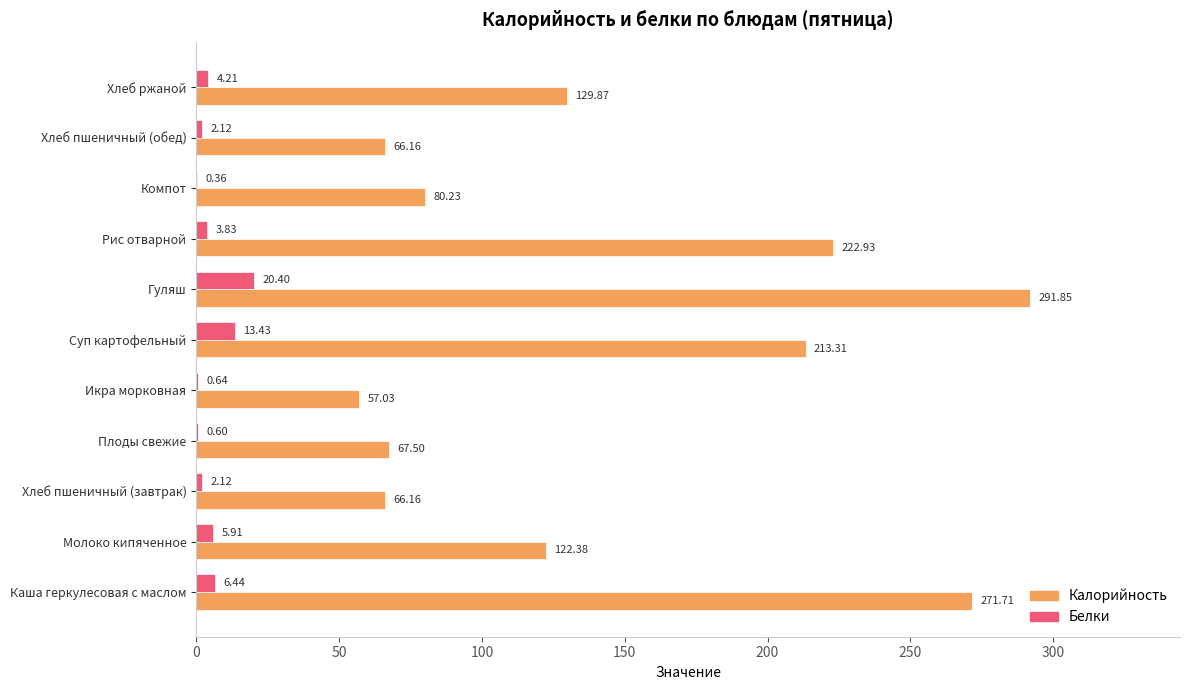

Is the value of Калорийность at Молоко кипяченное greater than the value of Белки at Гуляш?

Yes